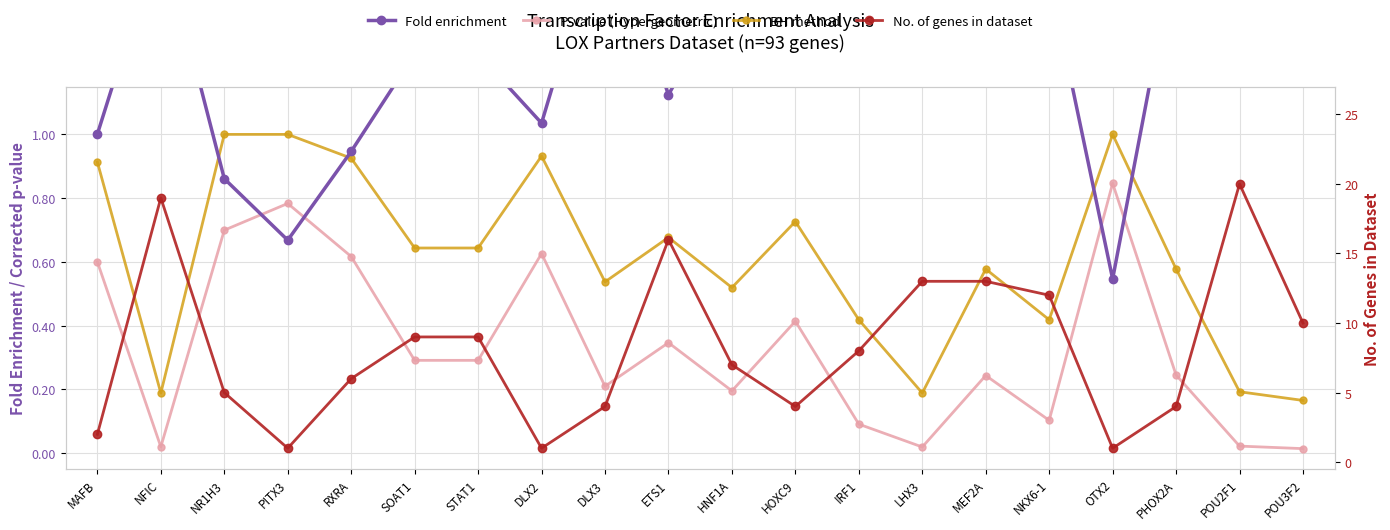

At which category does the chart reach its peak across all series?

POU2F1